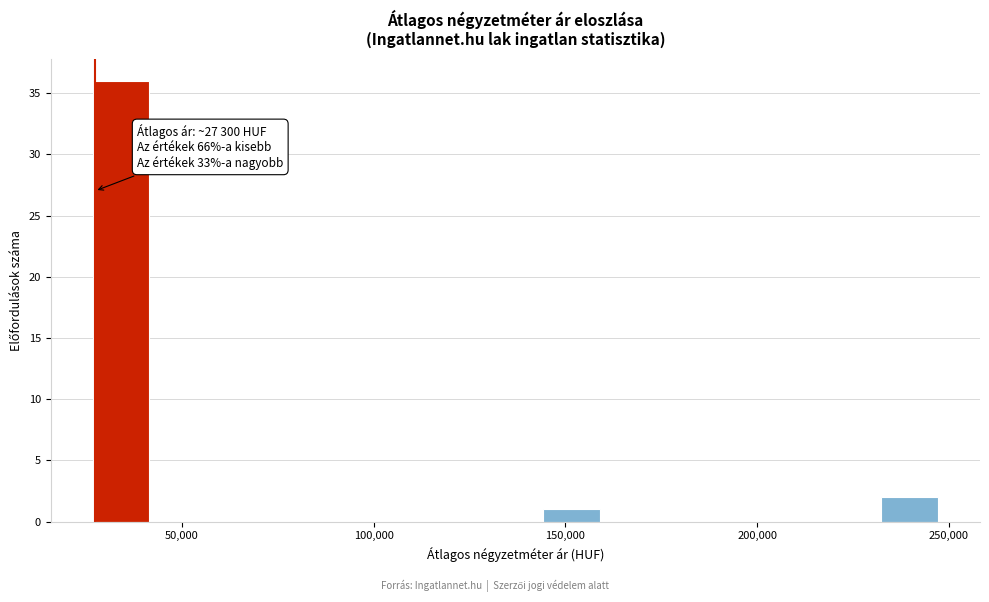

Around what value on the x-axis is the tallest bar? Give the approximate position of its centre, as read against the axis.

35000